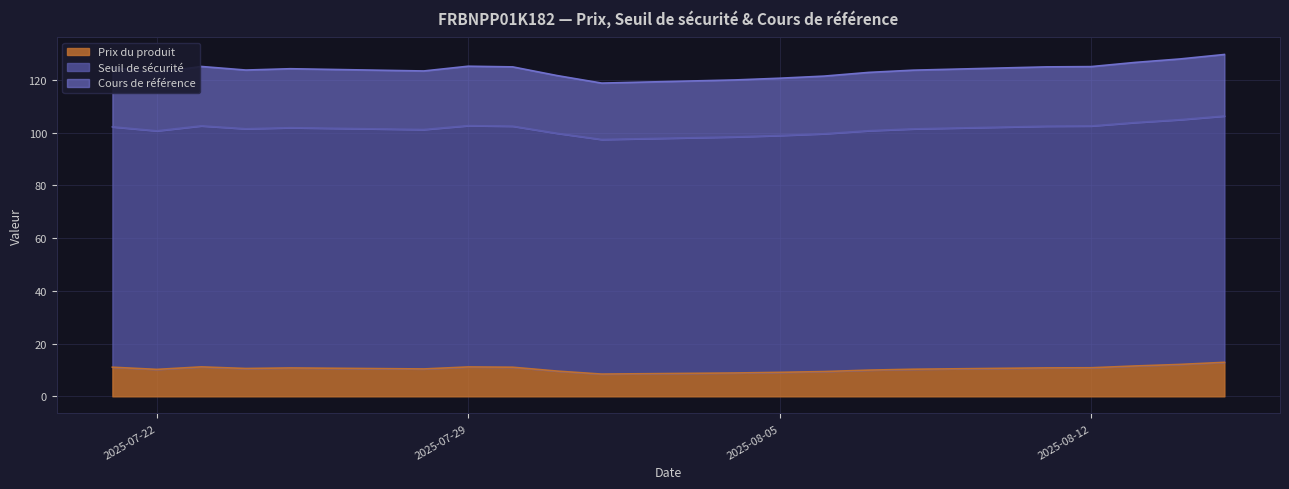

What is the label of the 6th point from the right?

2025-08-08